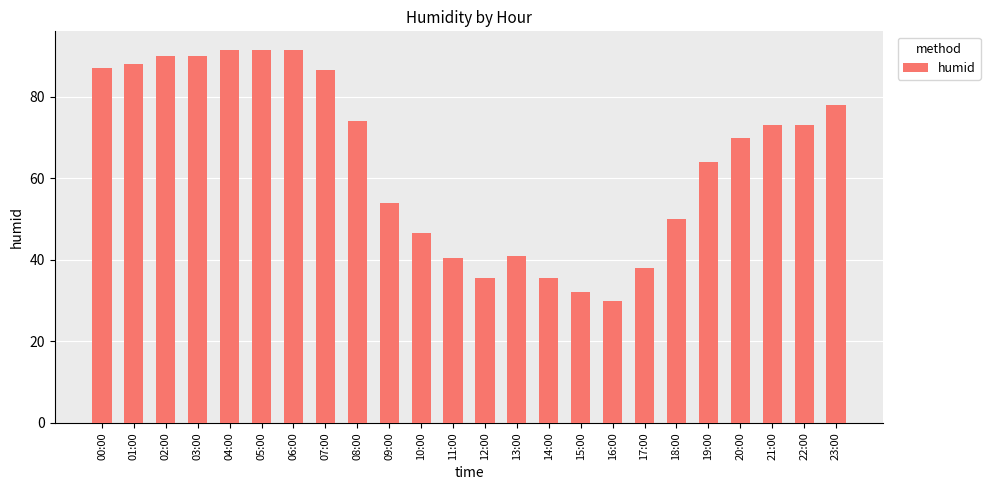

Is it true that the value at 01:00 is 145.4?

False